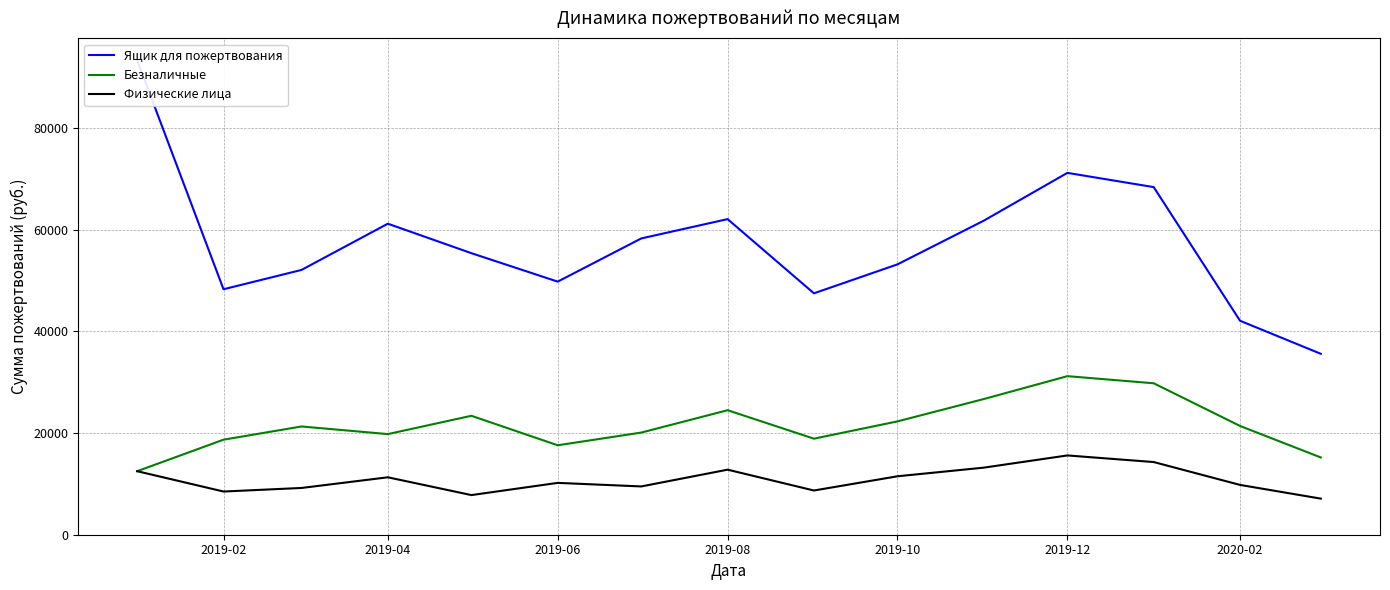

What is the difference between the maximum and minimum values in the Безналичные series?

18700